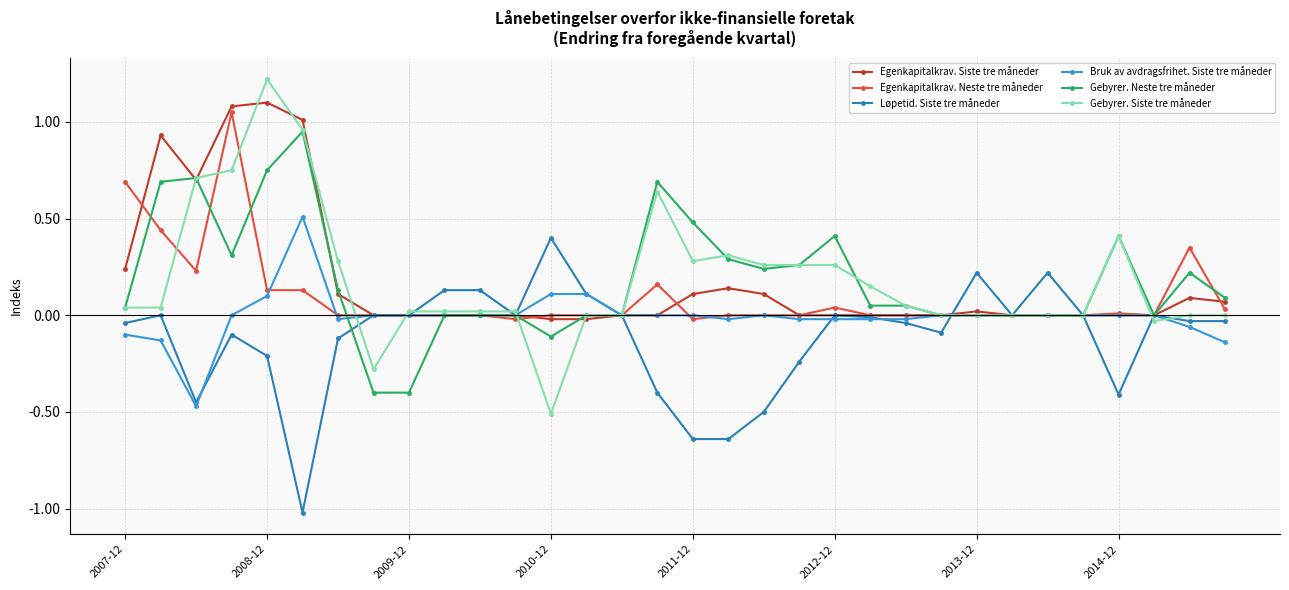

What is the minimum value shown in the chart?

-1.0